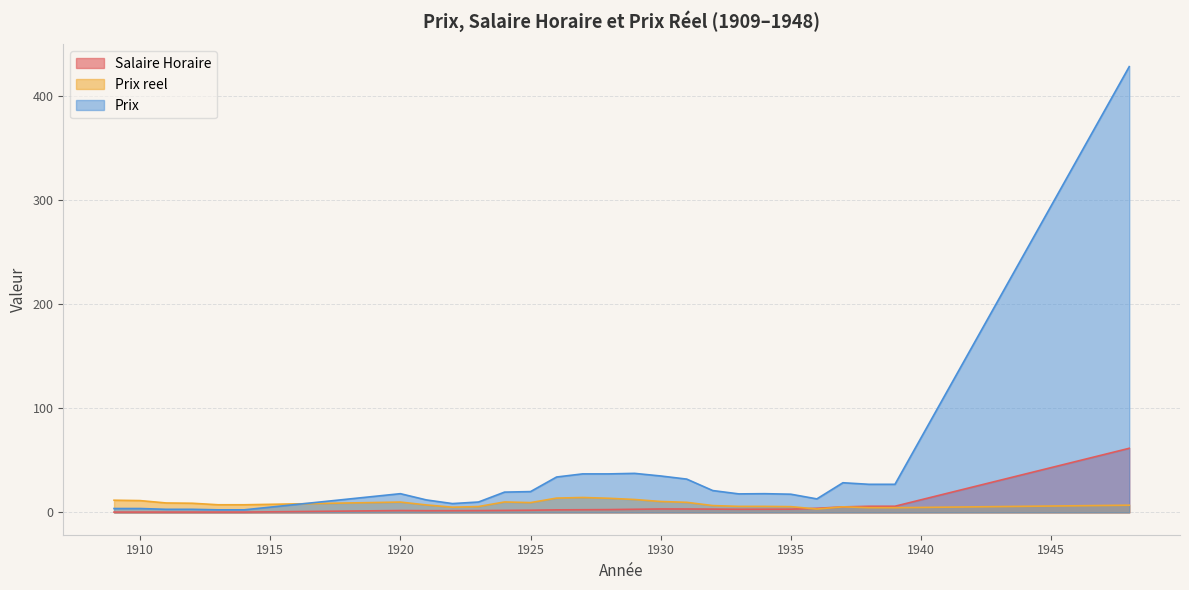

Is the value of Prix at 1921 greater than the value of Salaire Horaire at 1912?

Yes